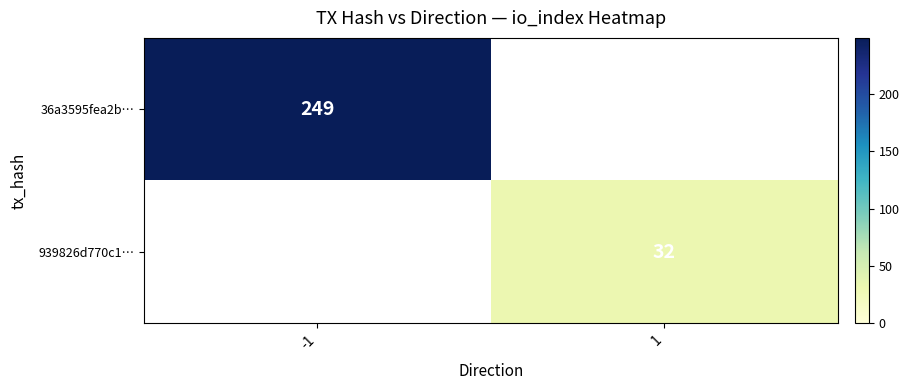

True or false: 36a3595fea2b… has a value of 334 at -1.

False